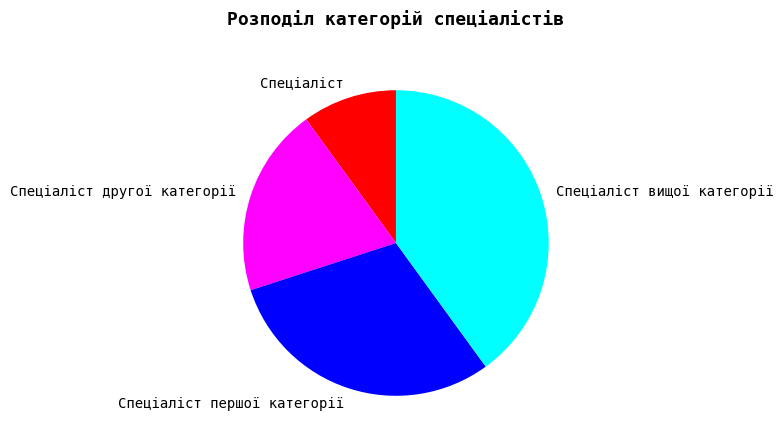

What is the largest slice in the pie chart?

Спеціаліст вищої категорії